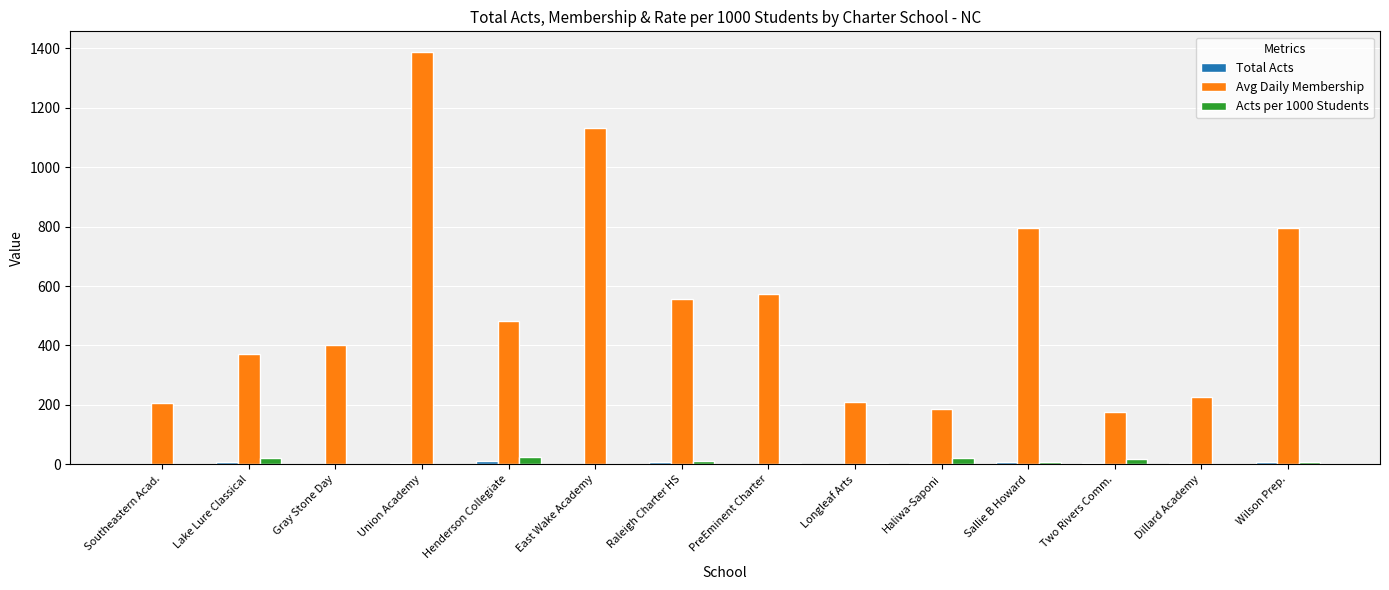

True or false: Avg Daily Membership has a value of 372.0 at Lake Lure Classical.

True